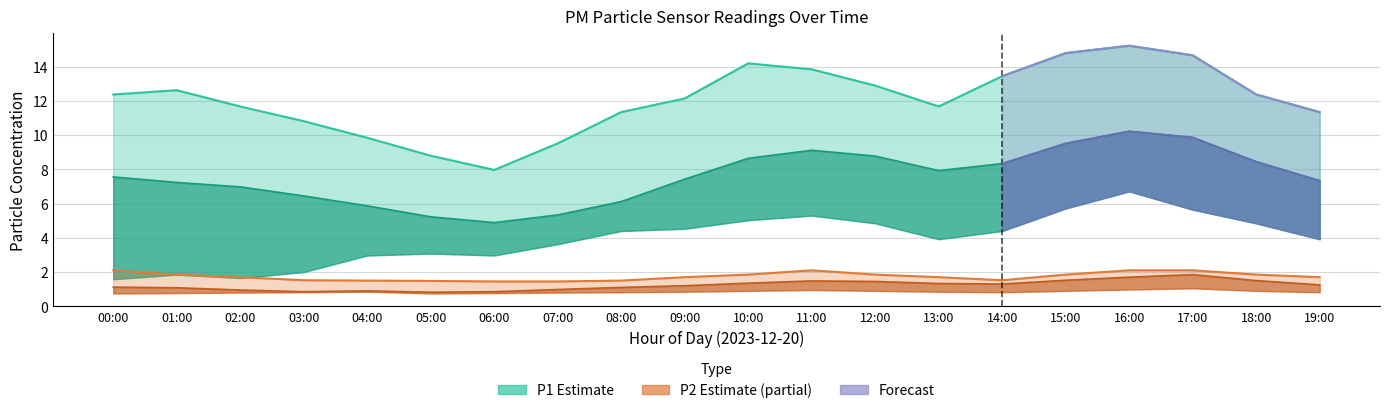

What is the label of the 20th point from the right?

00:00